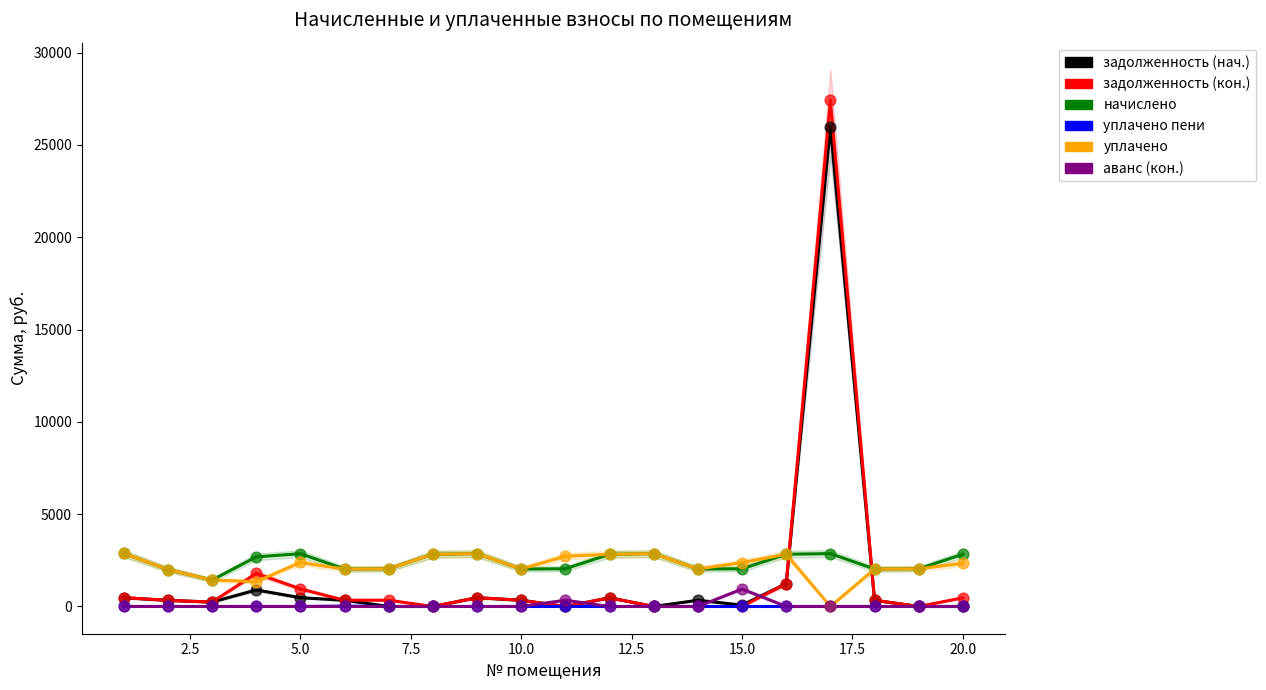

What are all the series names shown in the legend?

задолженность (нач.), задолженность (кон.), начислено, уплачено пени, уплачено, аванс (кон.)